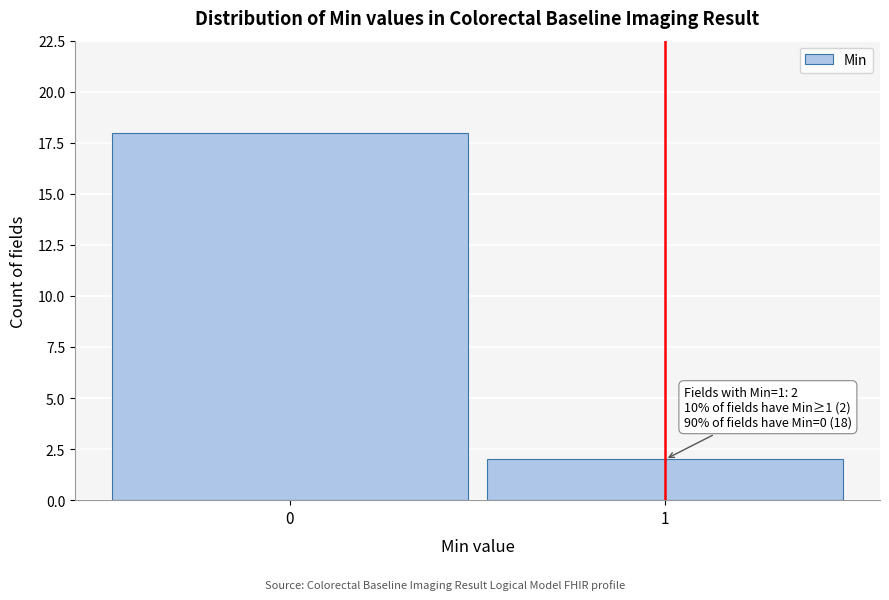

Reading right to left, list all the values displayed in this chart.

2	18